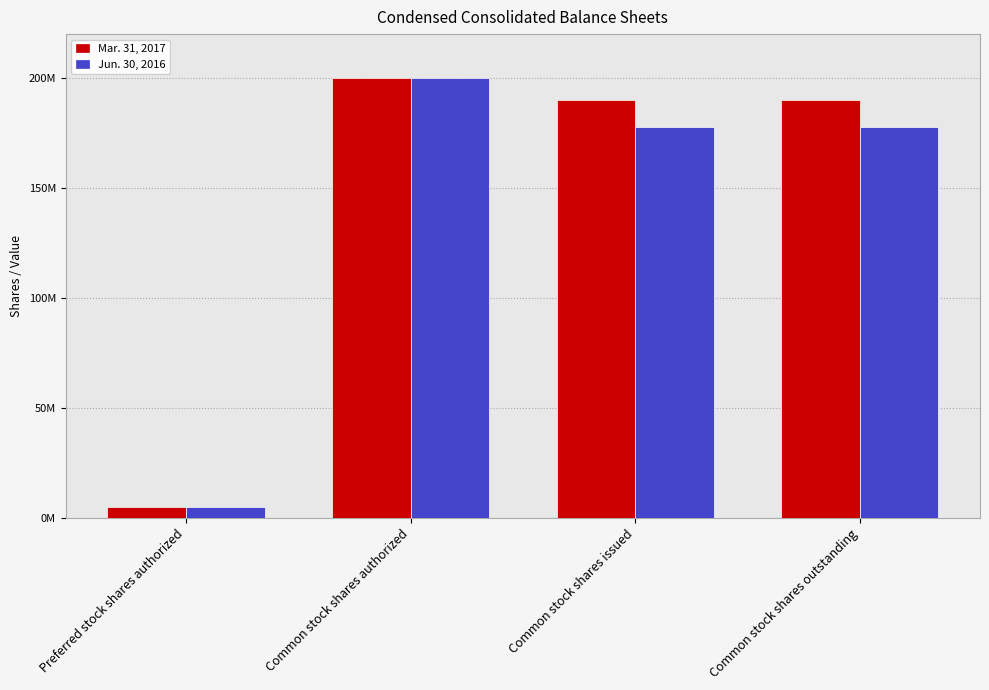

At which category is the sum across all series the highest?

Common stock shares authorized